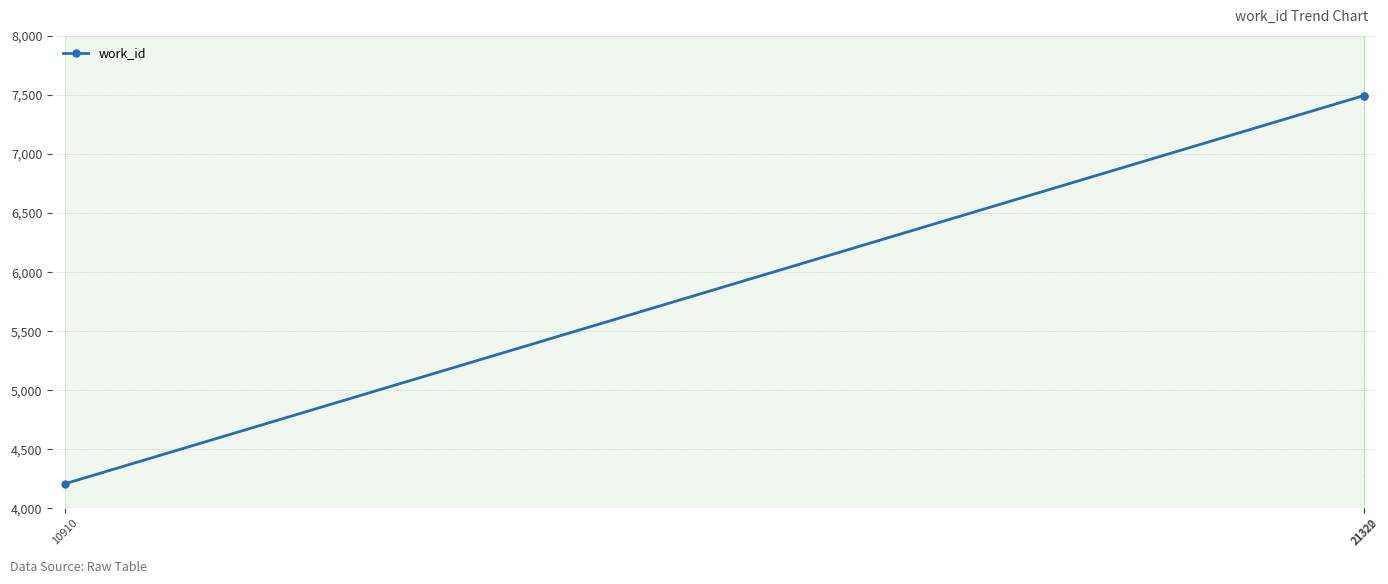

Read the value at 21320.

7496